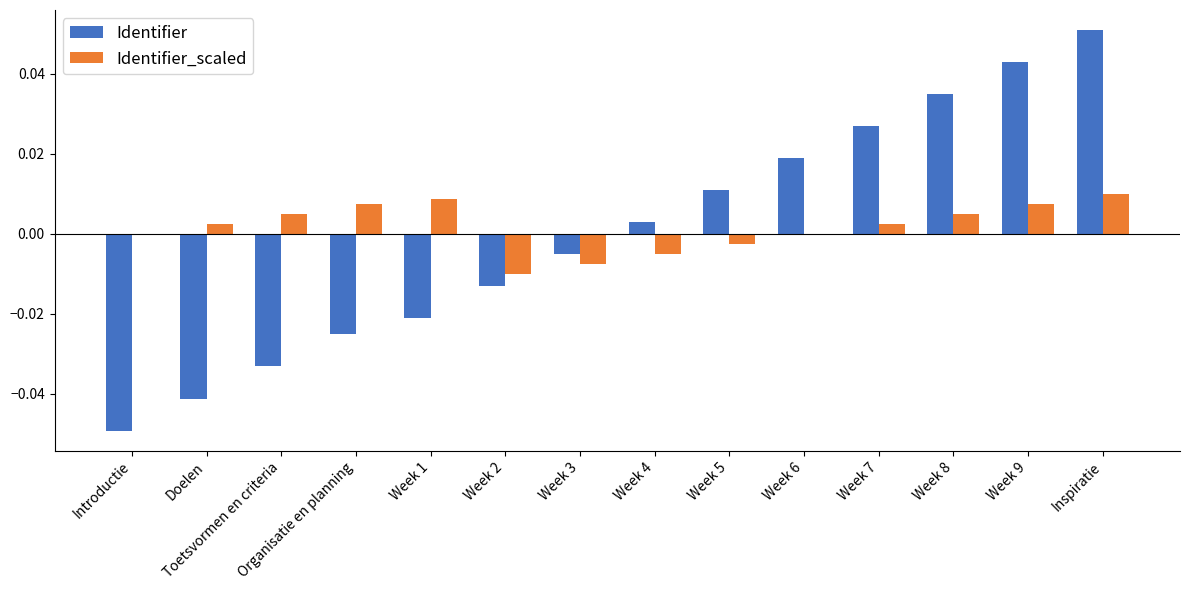

Which series changed the most between Week 2 and Week 4?

Identifier